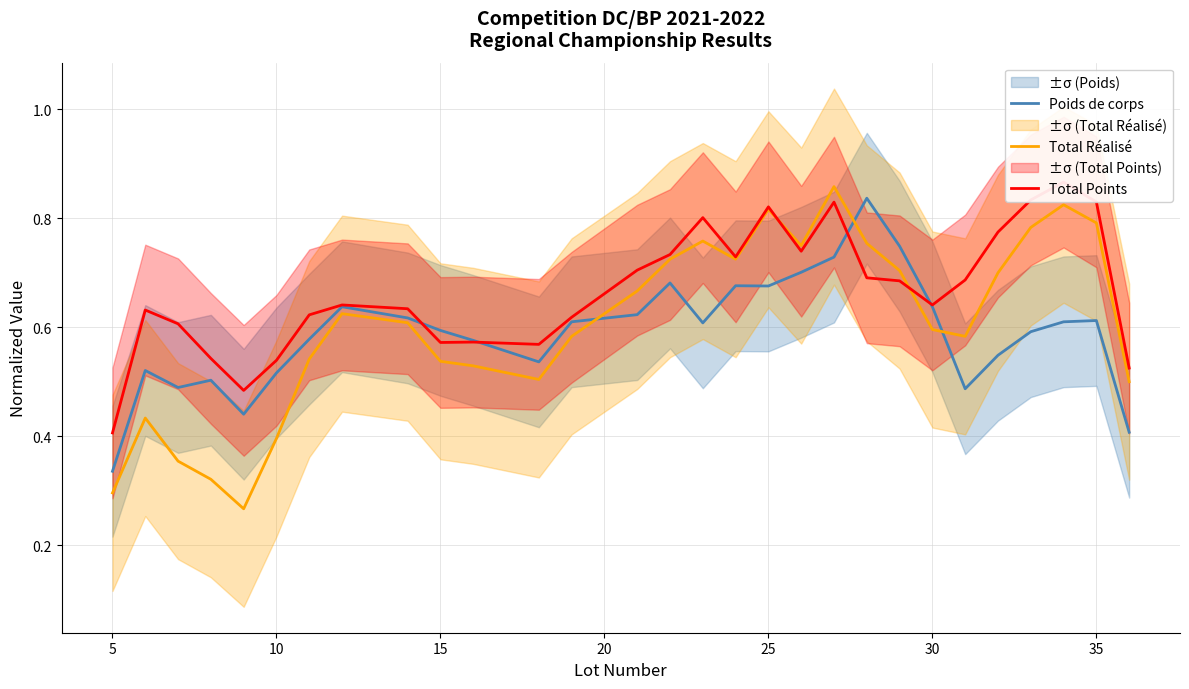

True or false: Poids de corps has a value of 1.2 at 25.

False